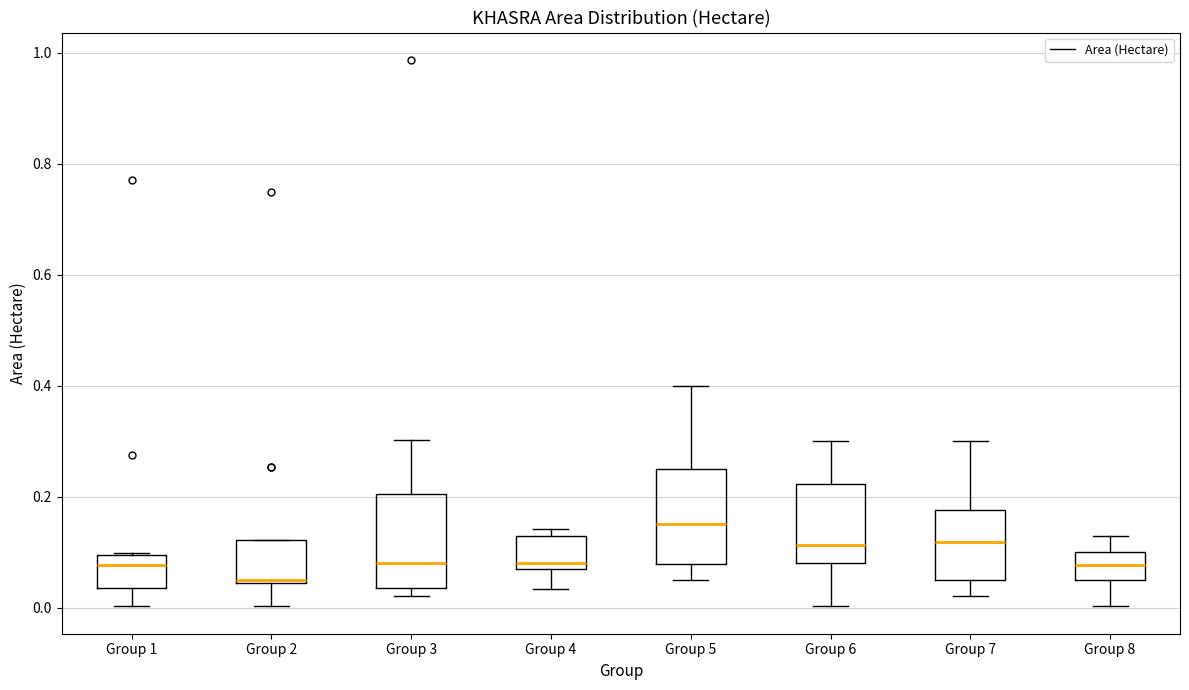

Which box's median line is the lowest?

Group 2